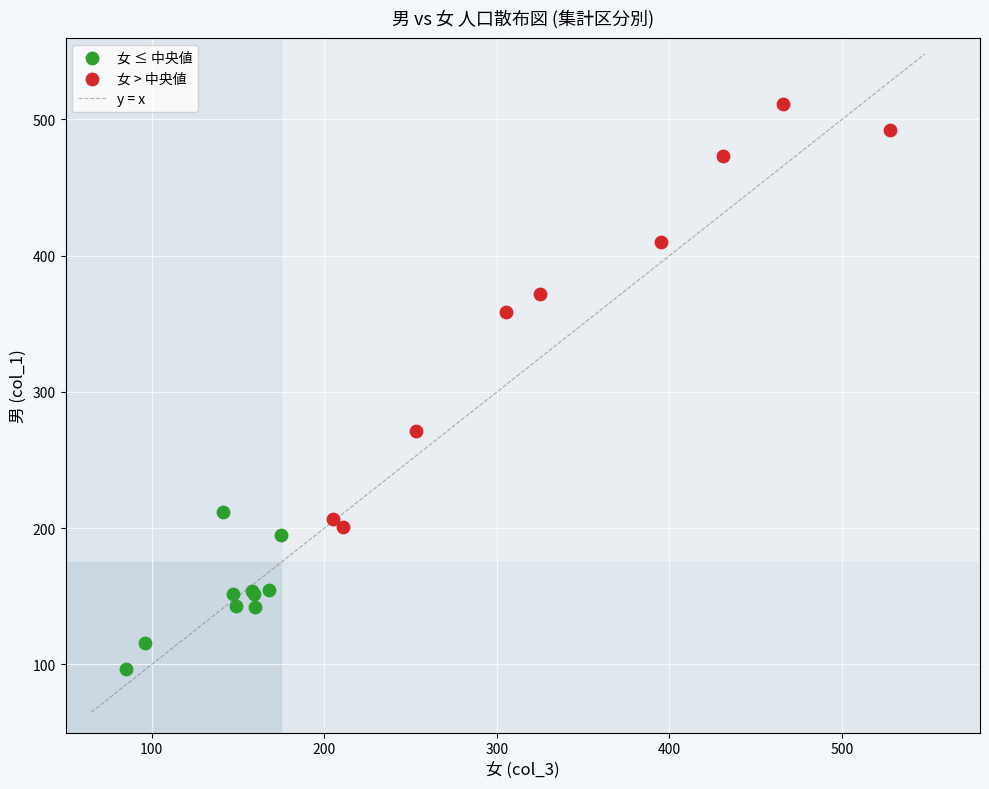

Which series has the widest spread of Y values?

女 > 中央値